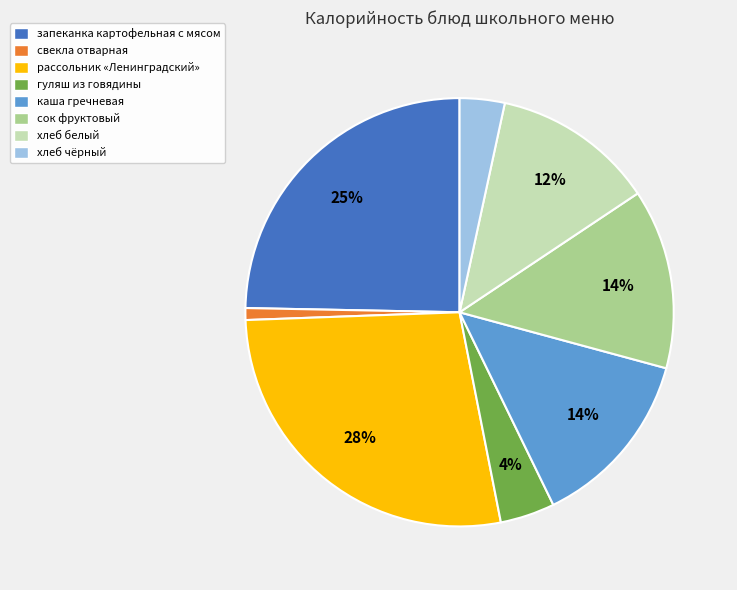

What is the largest slice in the pie chart?

рассольник «Ленинградский»